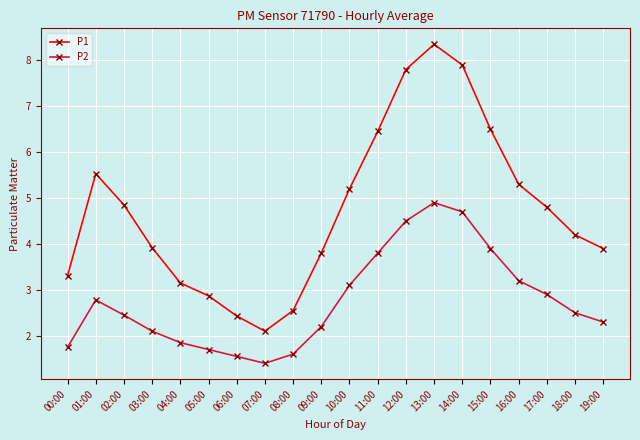

At which category is the sum across all series the highest?

13:00